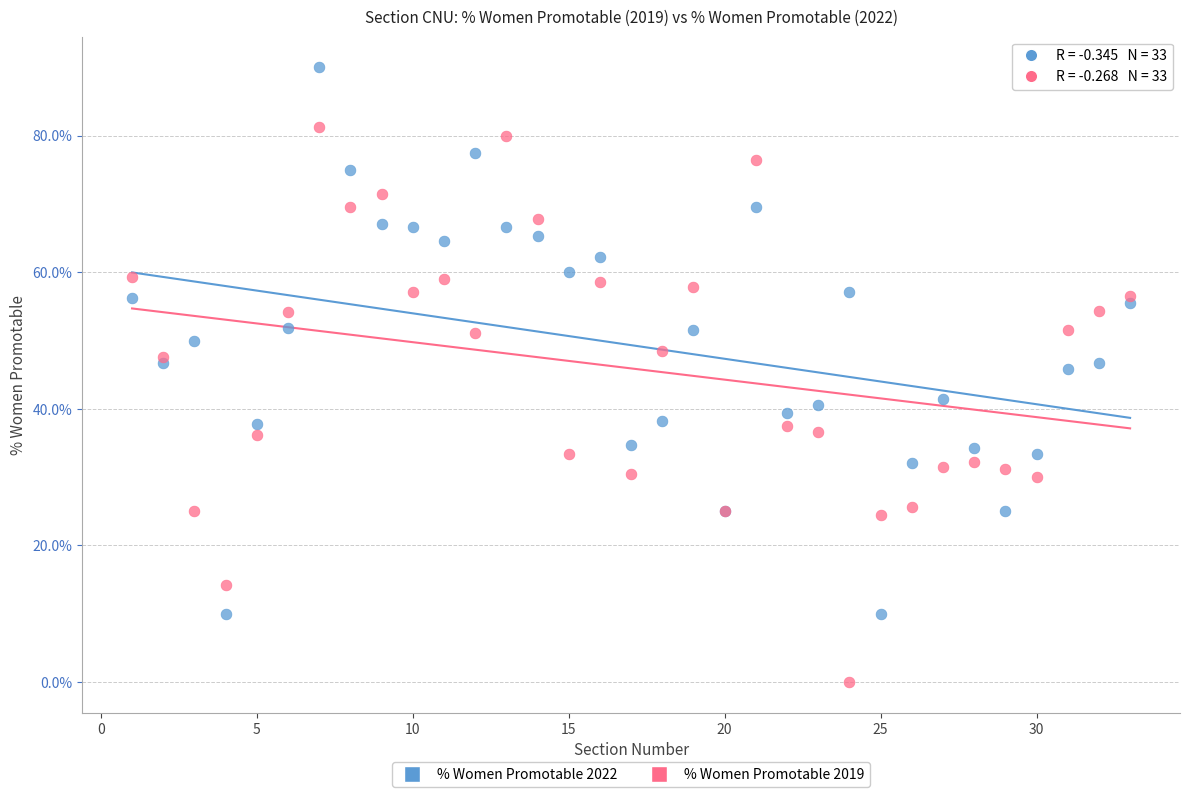

What are all the series names shown in the legend?

% Women Promotable 2022, % Women Promotable 2019